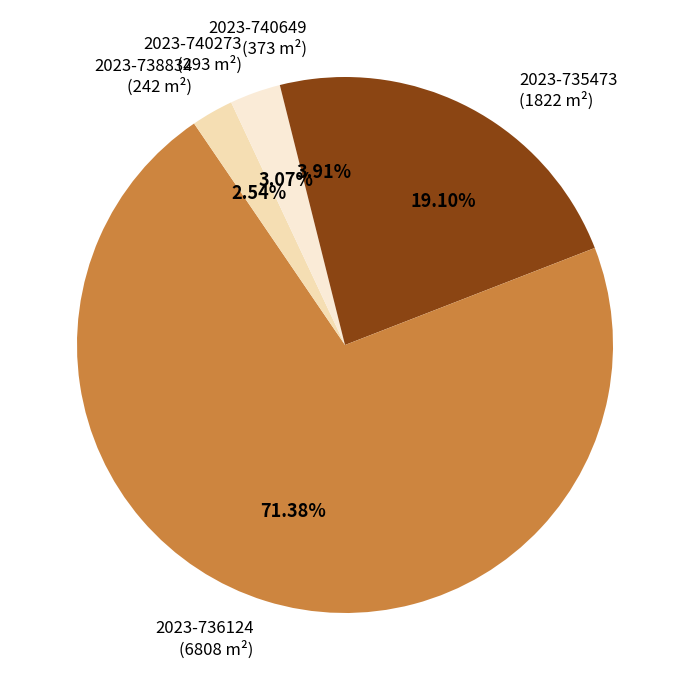

How many slices are in this pie chart?

5